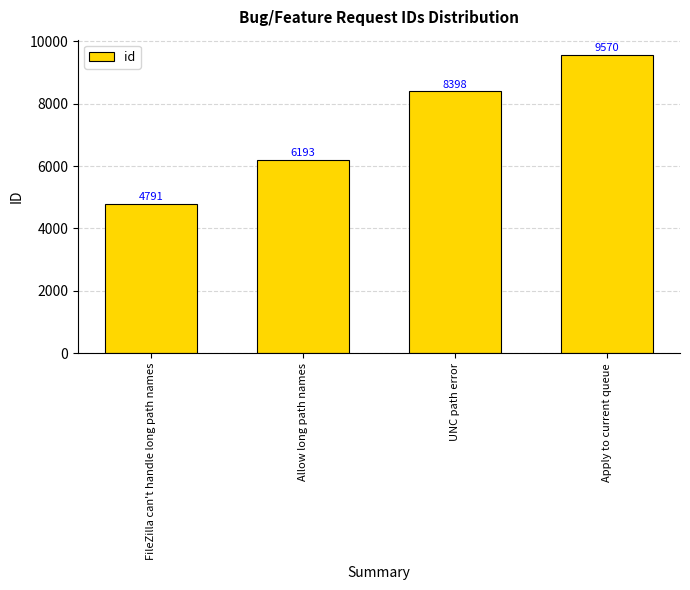

True or false: the data shows 4791 at FileZilla can't handle long path names.

True